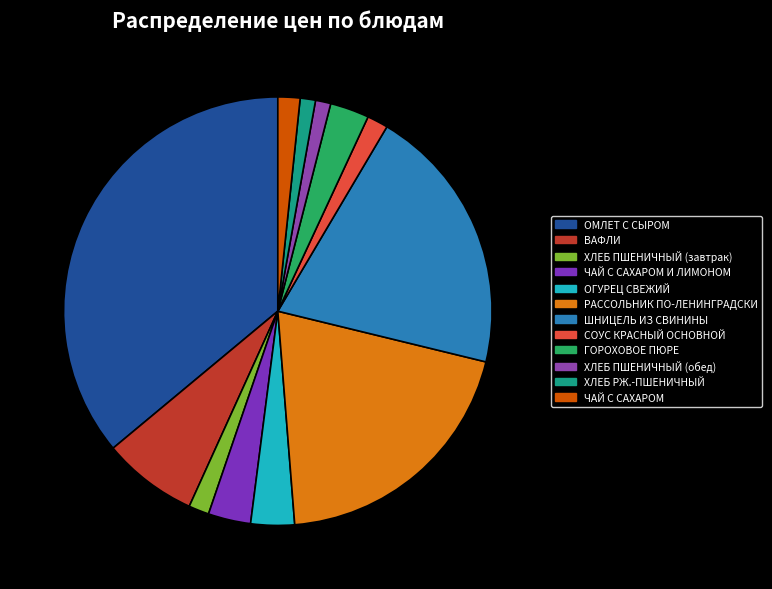

Is it true that ХЛЕБ ПШЕНИЧНЫЙ (обед) is 1% of the pie?

True